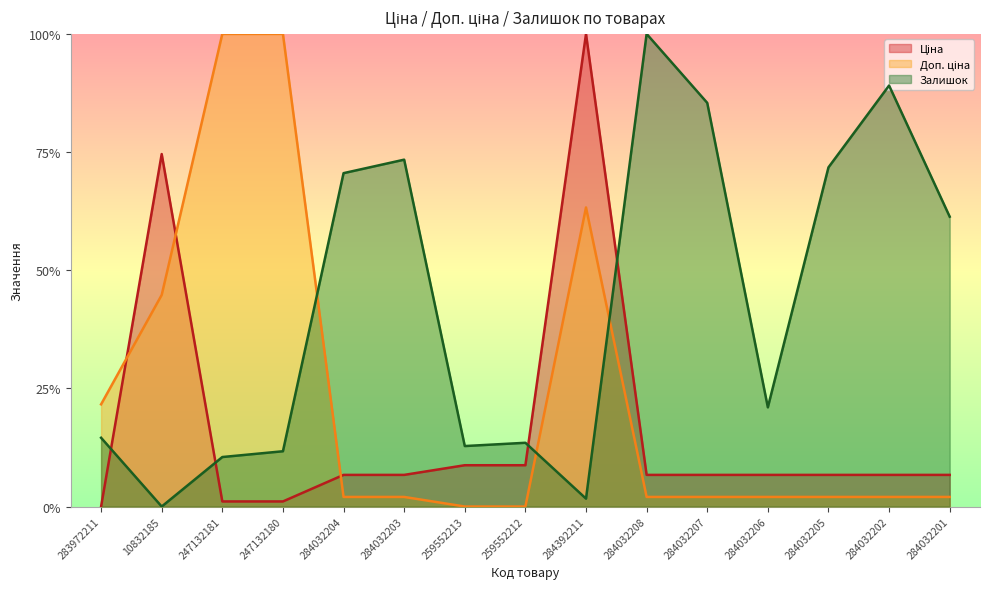

Reading left to right, transcribe all the data shown in this chart.

Ціна: 0.0	0.7	0.0	0.0	0.1	0.1	0.1	0.1	1.0	0.1	0.1	0.1	0.1	0.1	0.1
Доп. ціна: 0.2	0.4	1.0	1.0	0.0	0.0	0.0	0.0	0.6	0.0	0.0	0.0	0.0	0.0	0.0
Залишок: 0.1	0.0	0.1	0.1	0.7	0.7	0.1	0.1	0.0	1.0	0.9	0.2	0.7	0.9	0.6